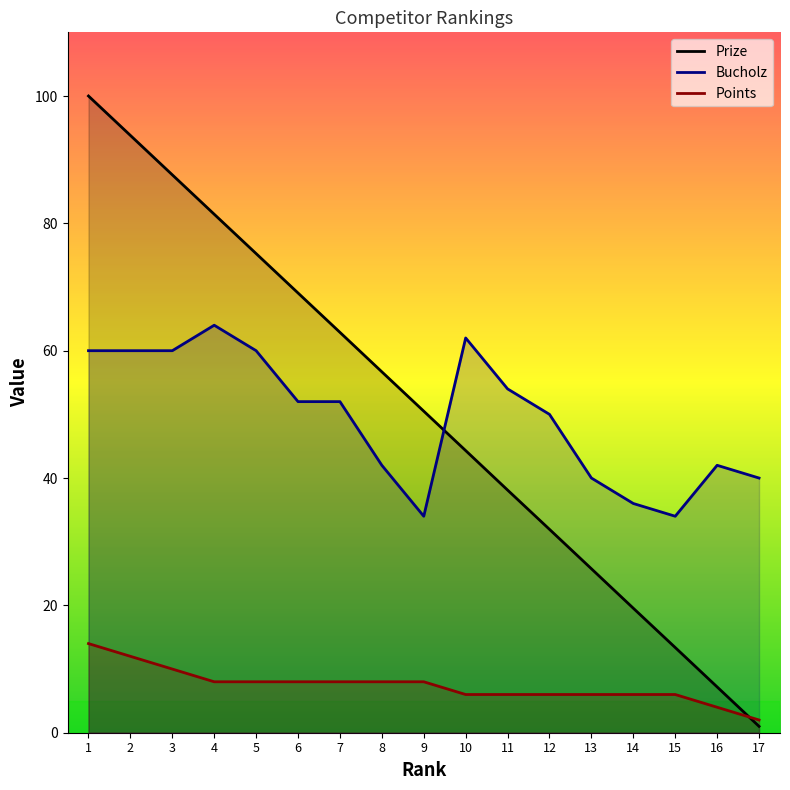

What is the lowest value of the Bucholz series?

34.0